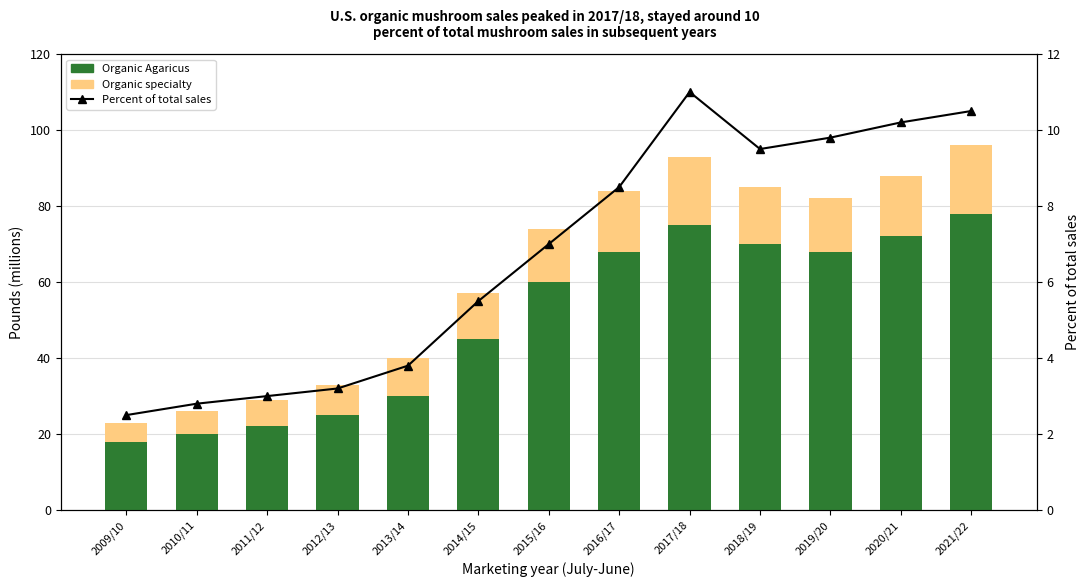

What is the difference between the highest and lowest values at 2019/20?

58.2